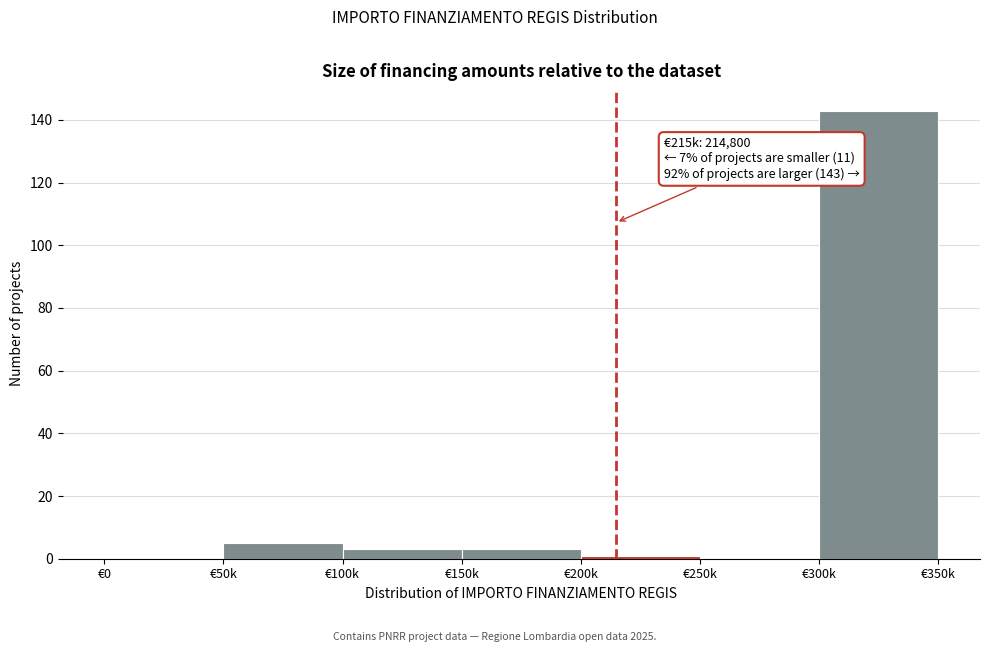

Reading left to right, transcribe all the data shown in this chart.

€0=0	€50k=5	€100k=3	€150k=3	€200k=1	€250k=0	€300k=143